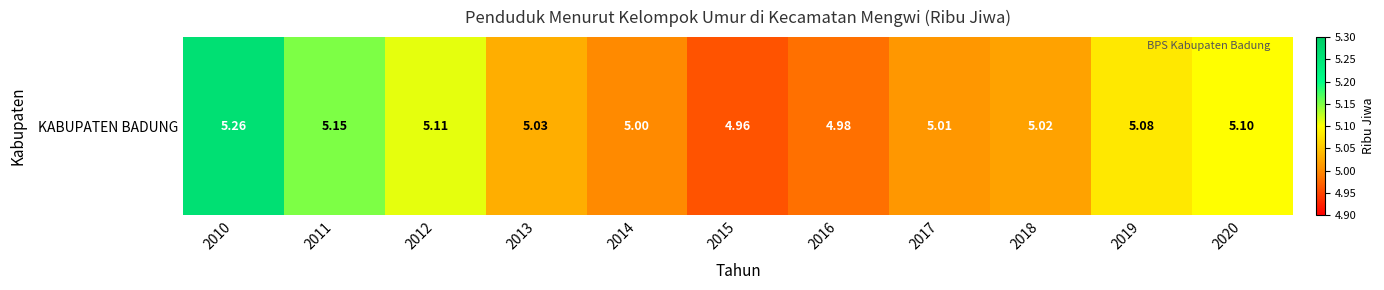

Reading left to right, extract all data points from this chart.

2010=5.3	2011=5.2	2012=5.1	2013=5.0	2014=5.0	2015=5.0	2016=5.0	2017=5.0	2018=5.0	2019=5.1	2020=5.1